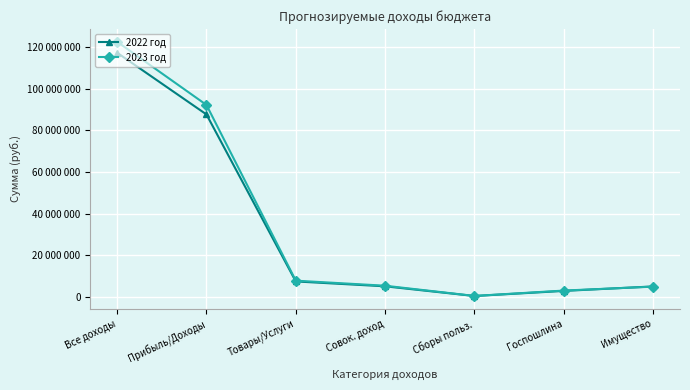

Which has a higher value, Госпошлина or Прибыль/Доходы?

Прибыль/Доходы